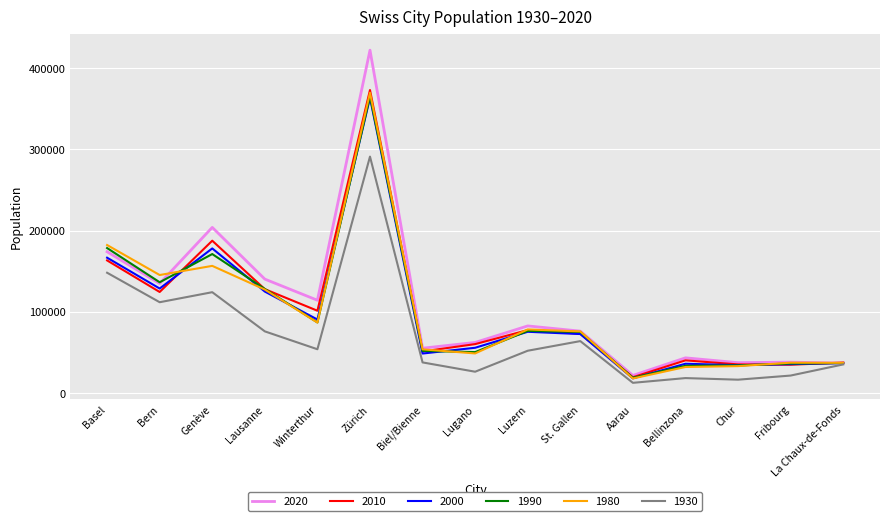

At which label is 1990 closest to 191957?

Basel